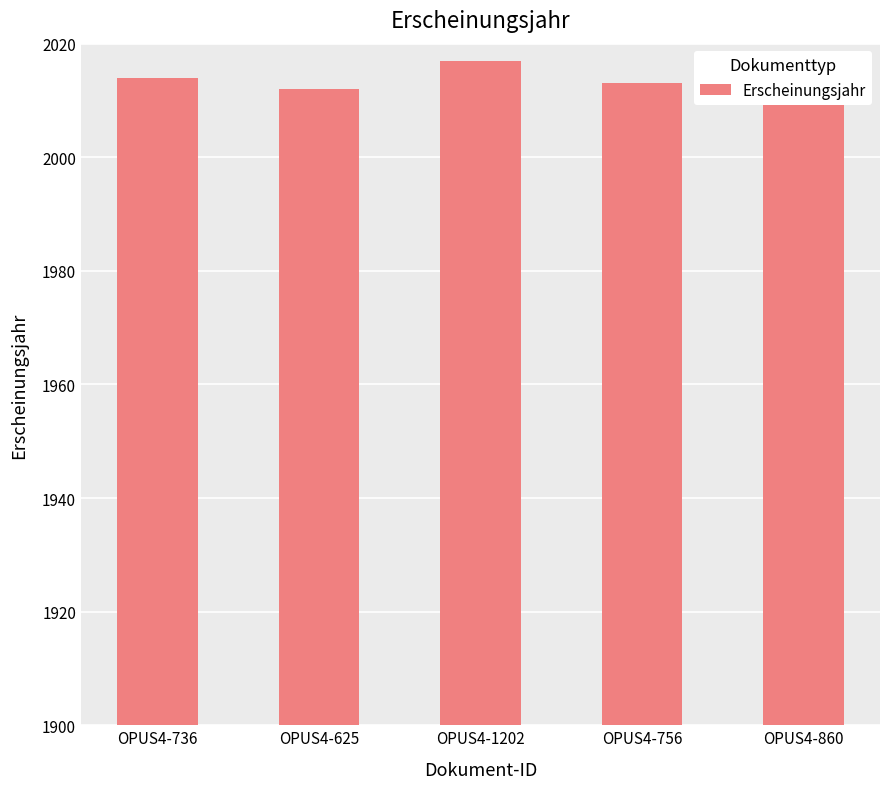

What is the value of the 2nd bar from the left?

2012